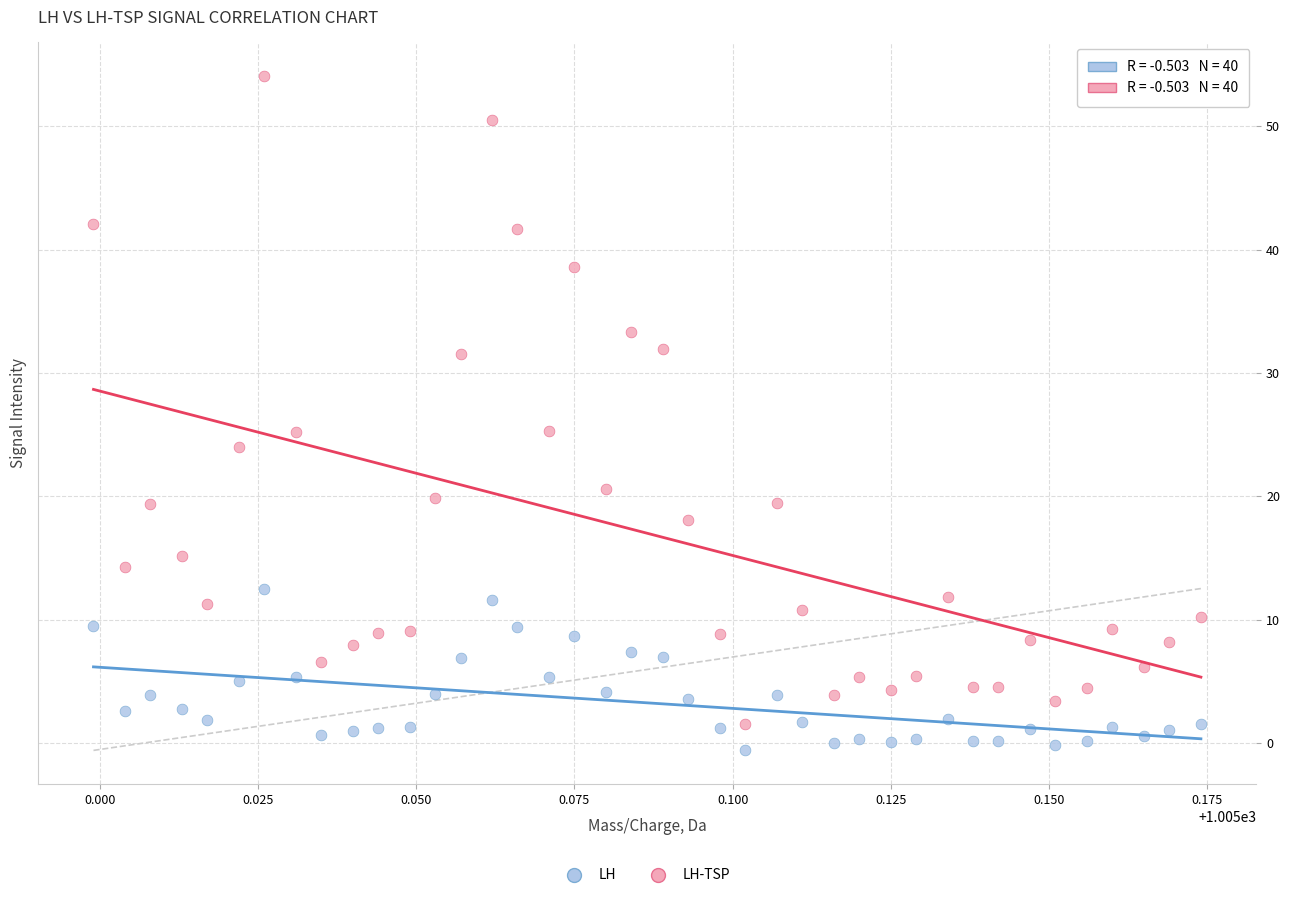

Which series contains the highest Y value?

LH-TSP